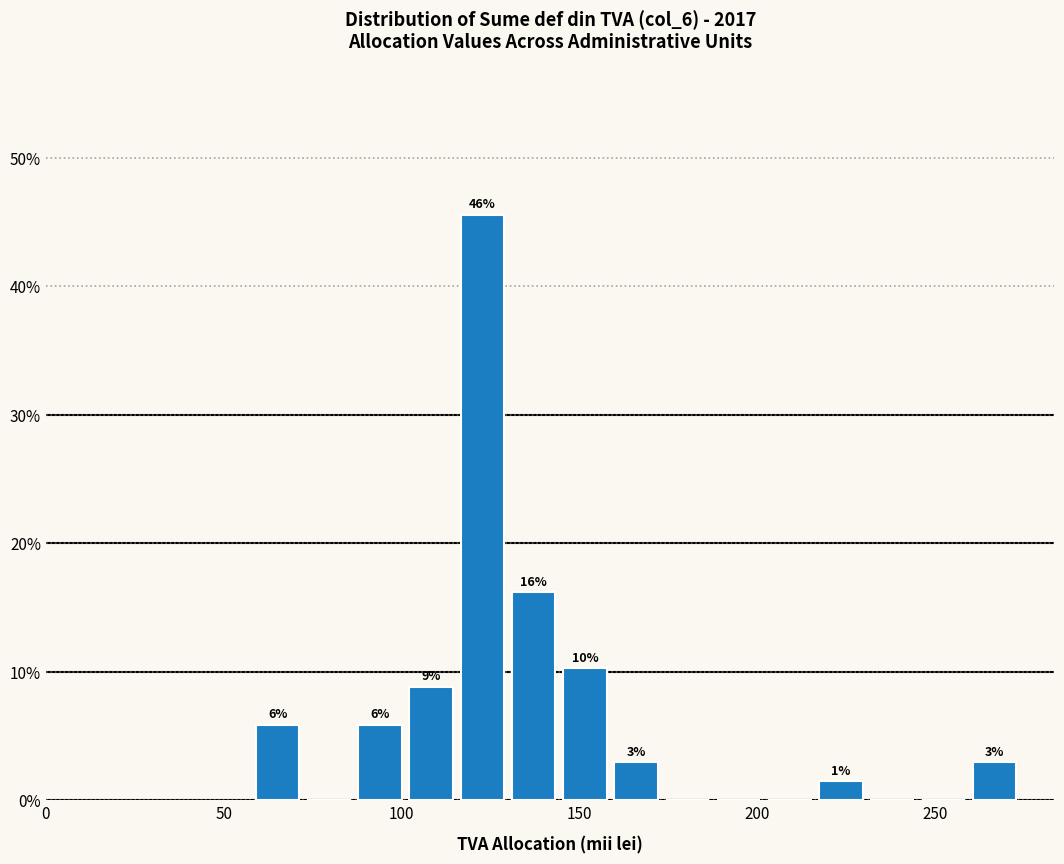

Read against the x-axis, roughly where is the centre of the tallest bar?

125